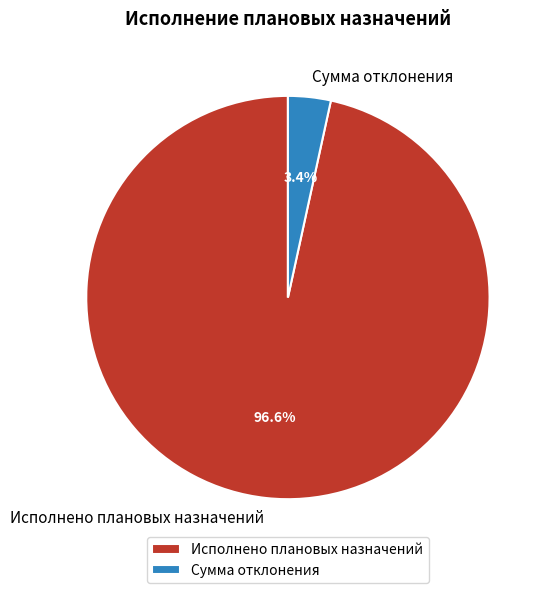

Rank the categories by value from lowest to highest.

Сумма отклонения, Исполнено плановых назначений